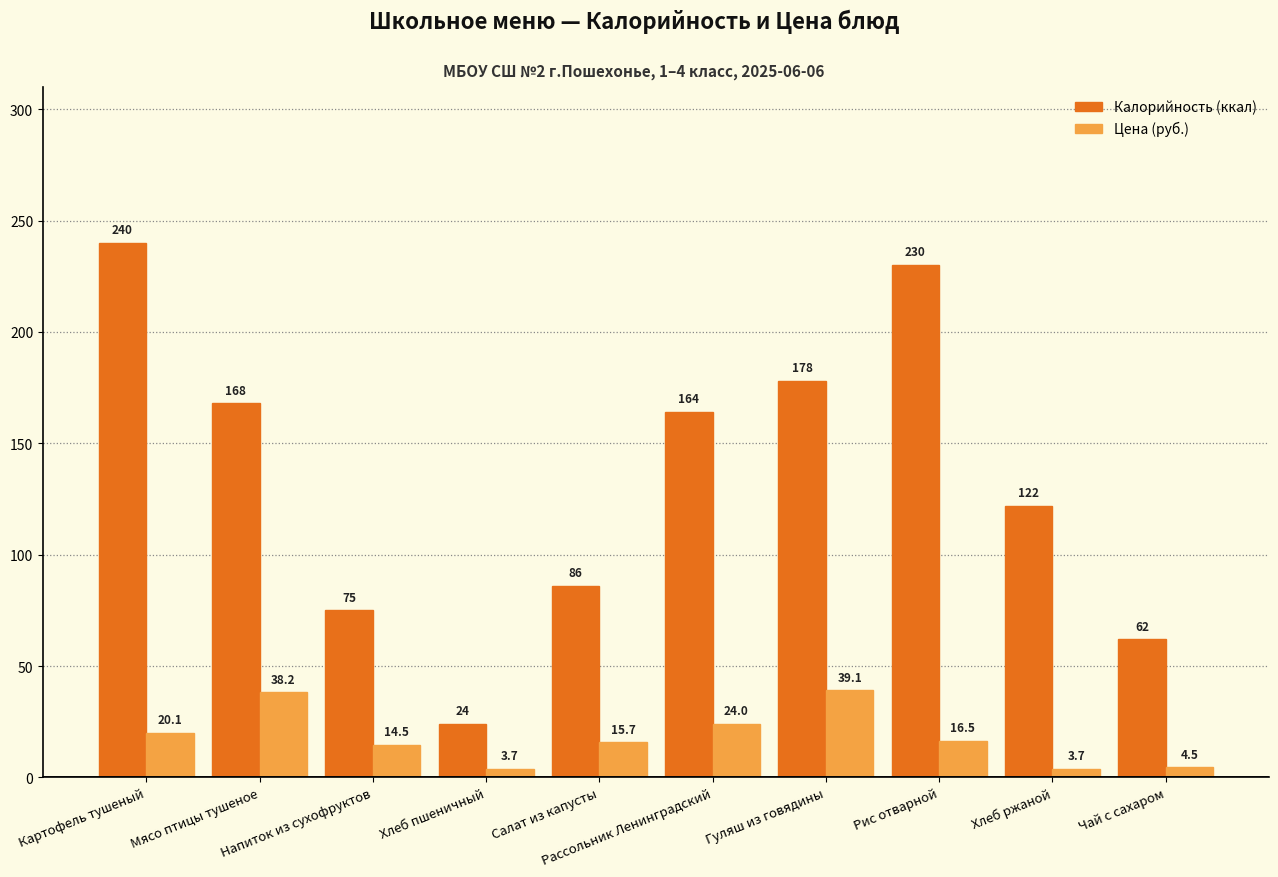

List the series in order of their overall mean, lowest first.

Цена (руб.), Калорийность (ккал)